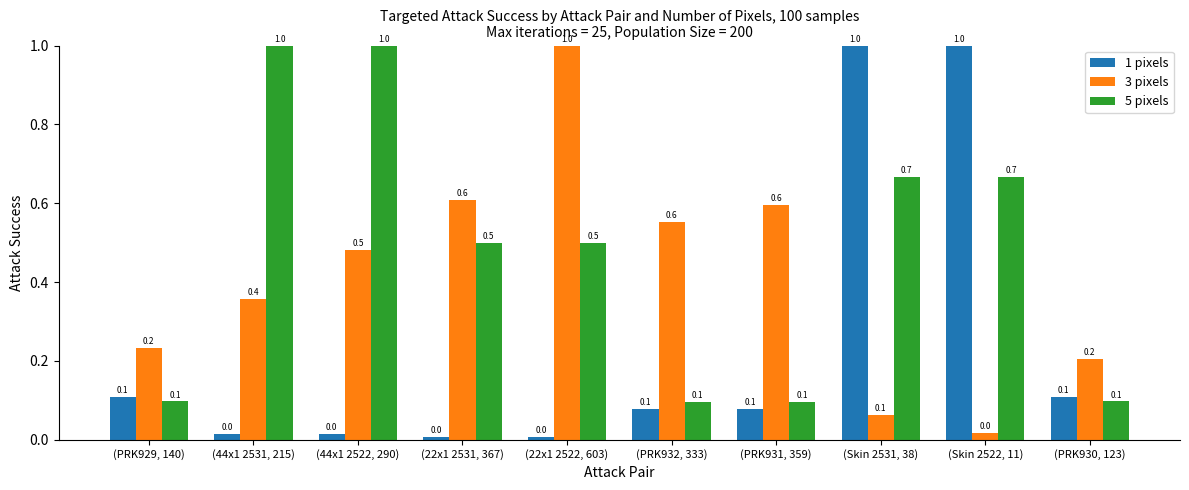

What is the spread (max minus min) of values at (Skin 2522, 11)?

1.0